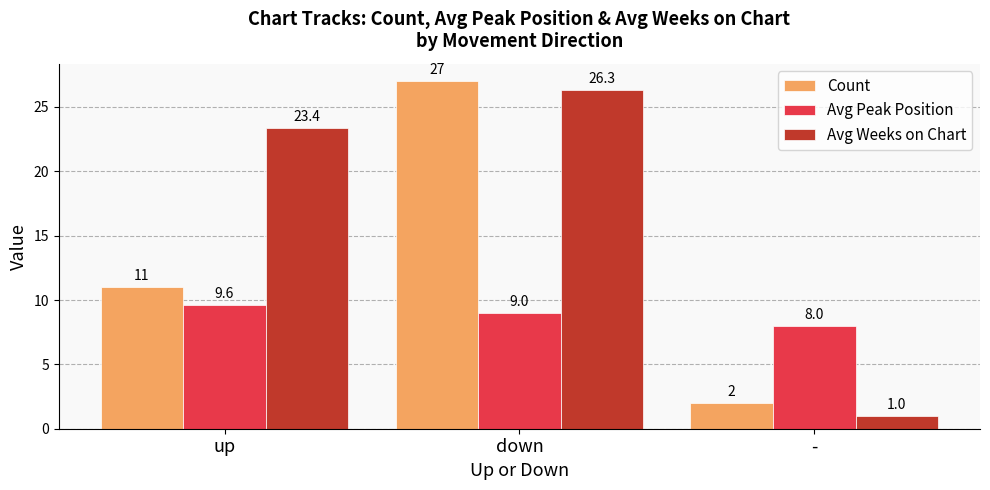

Reading left to right, what are all the values shown in this chart?

Count: 11.0	27.0	2.0
Avg Peak Position: 9.6	9.0	8.0
Avg Weeks on Chart: 23.4	26.3	1.0